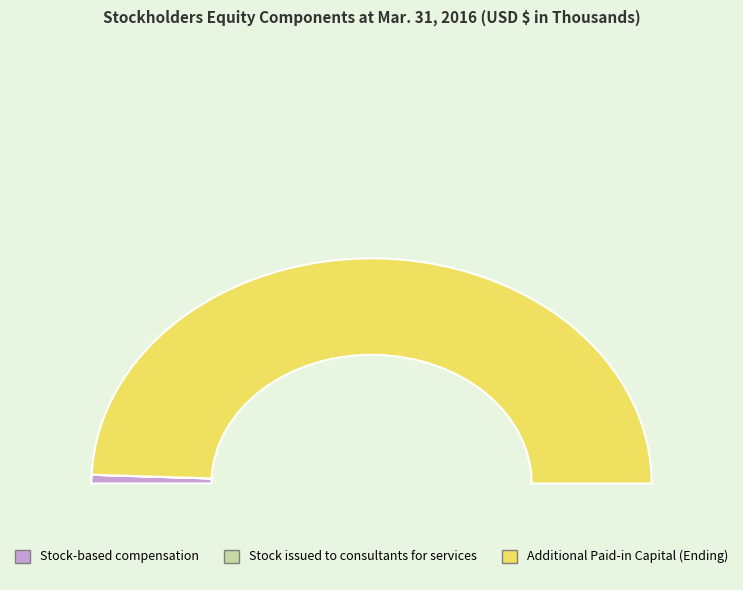

To the nearest percent, what portion does Additional Paid-in Capital (Ending) represent?

99%